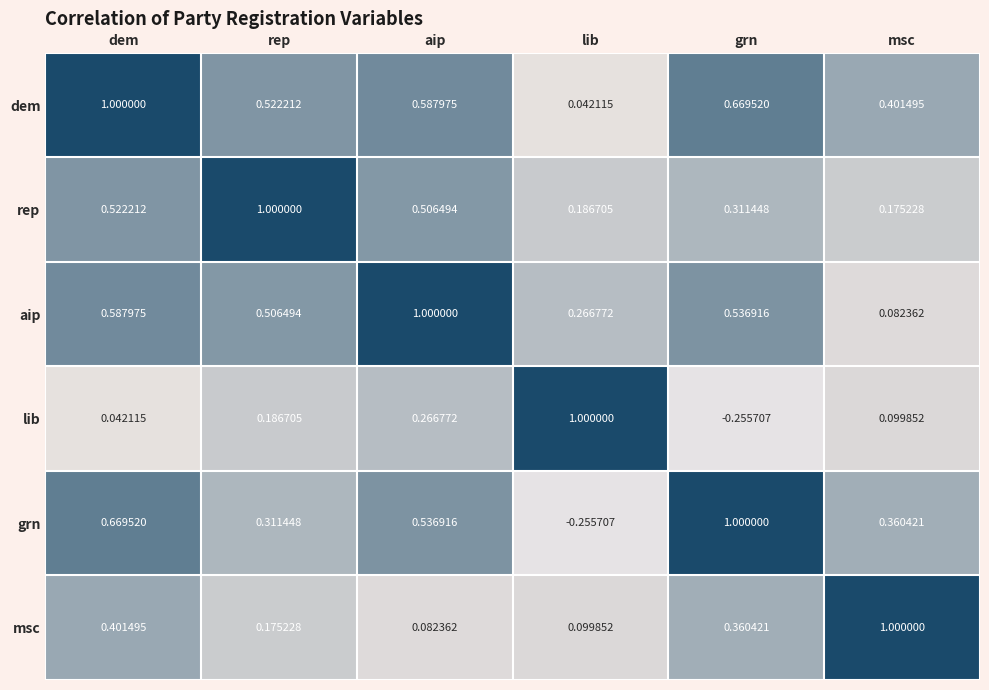

What is the difference between the highest and lowest values at grn?

1.3